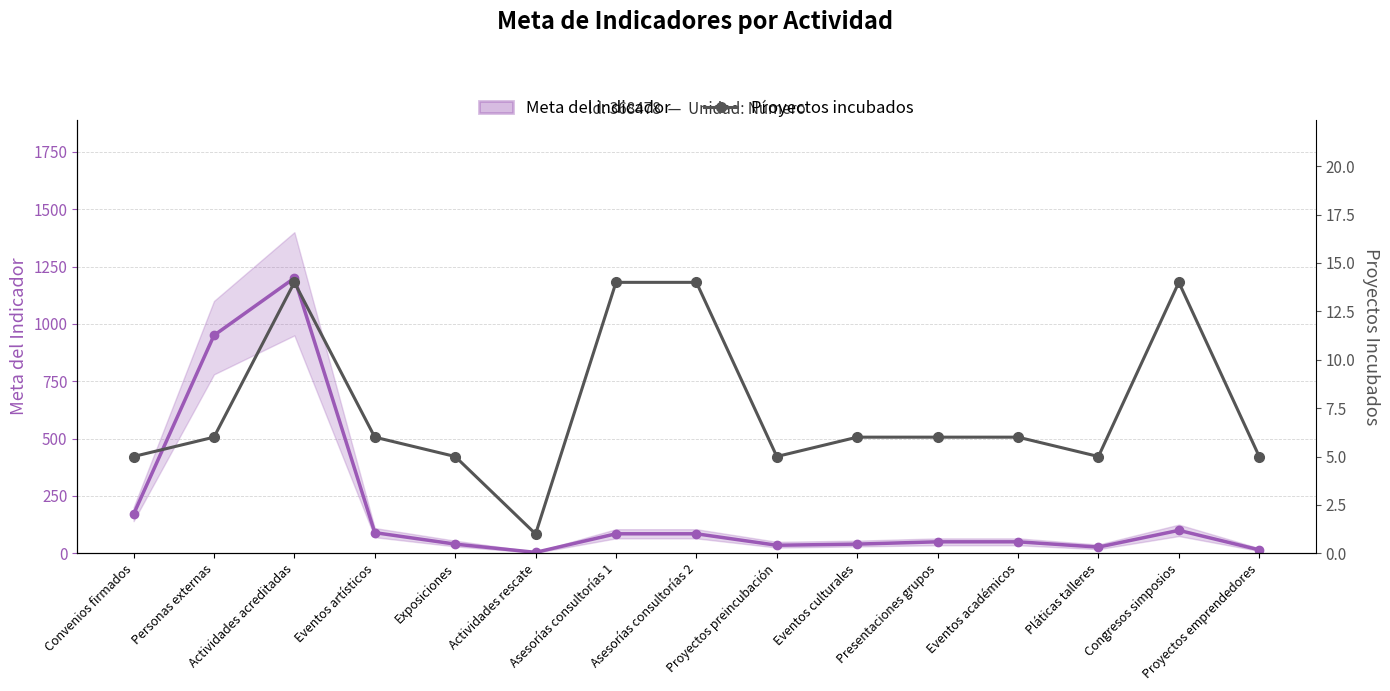

The Proyectos incubados series shows 6 at Presentaciones grupos. True or false?

True